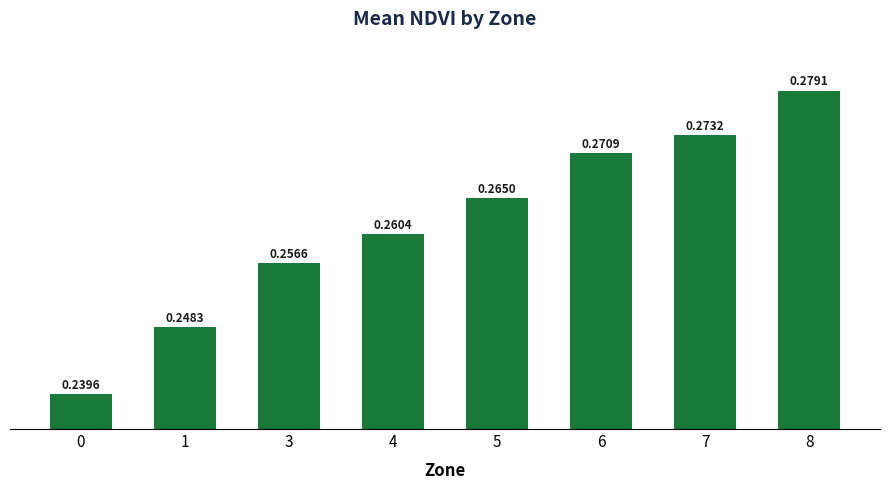

How many bars are there in total?

8